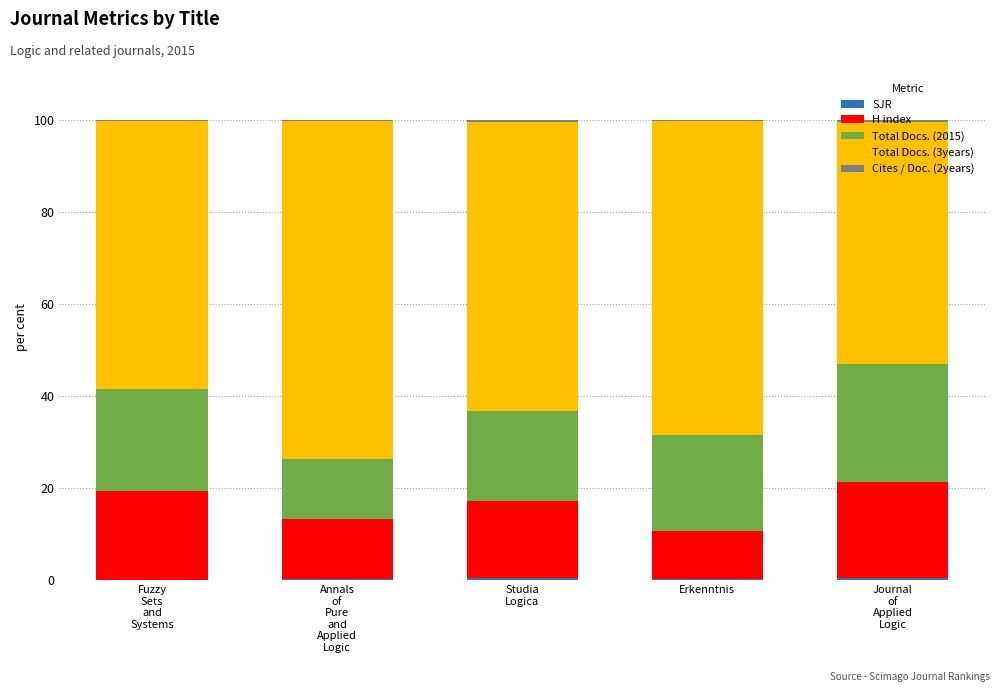

How many categories are shown in the chart?

5